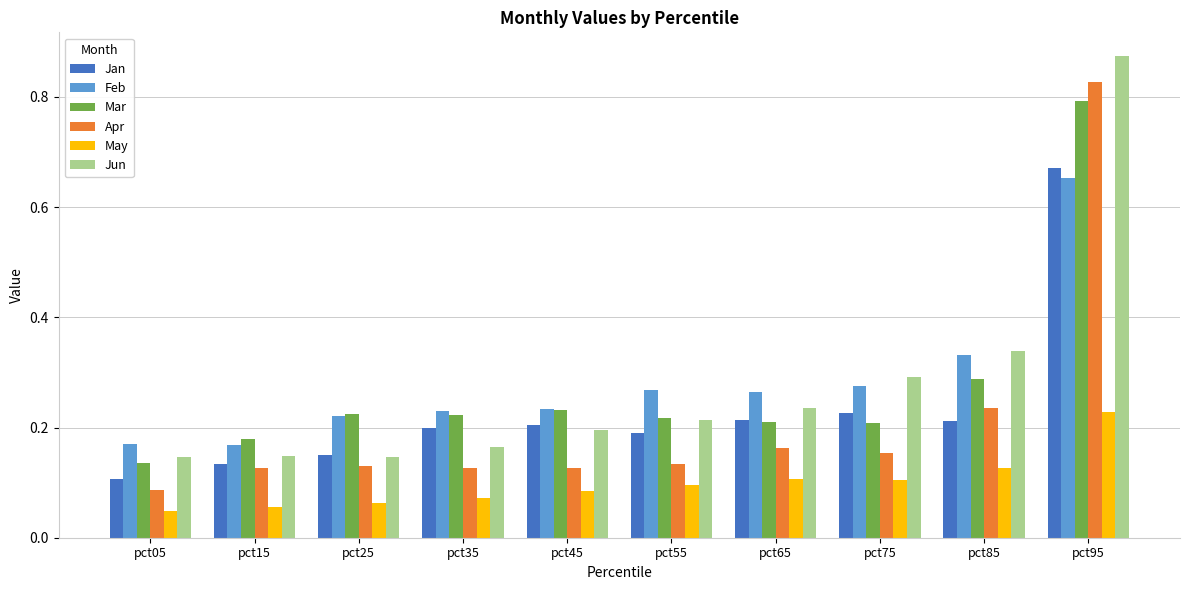

What is the total value across all series at pct55?

1.1